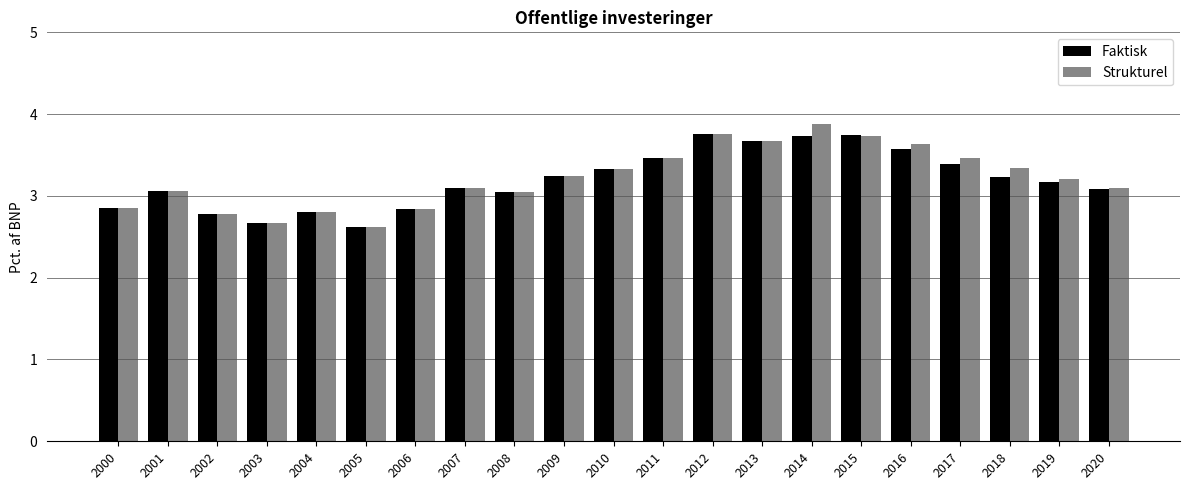

Is the value of Strukturel at 2014 greater than the value of Faktisk at 2020?

Yes